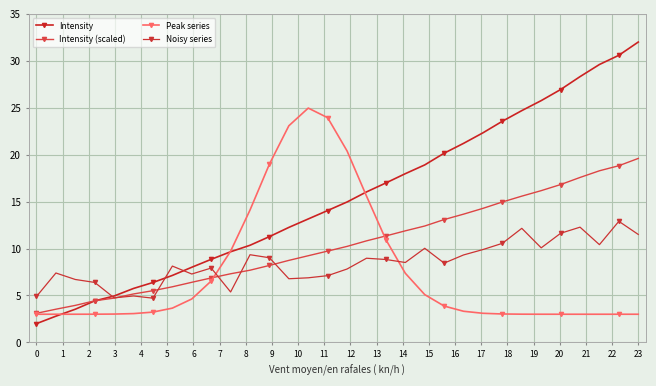

Is this an area chart (filled region under the line)?

No